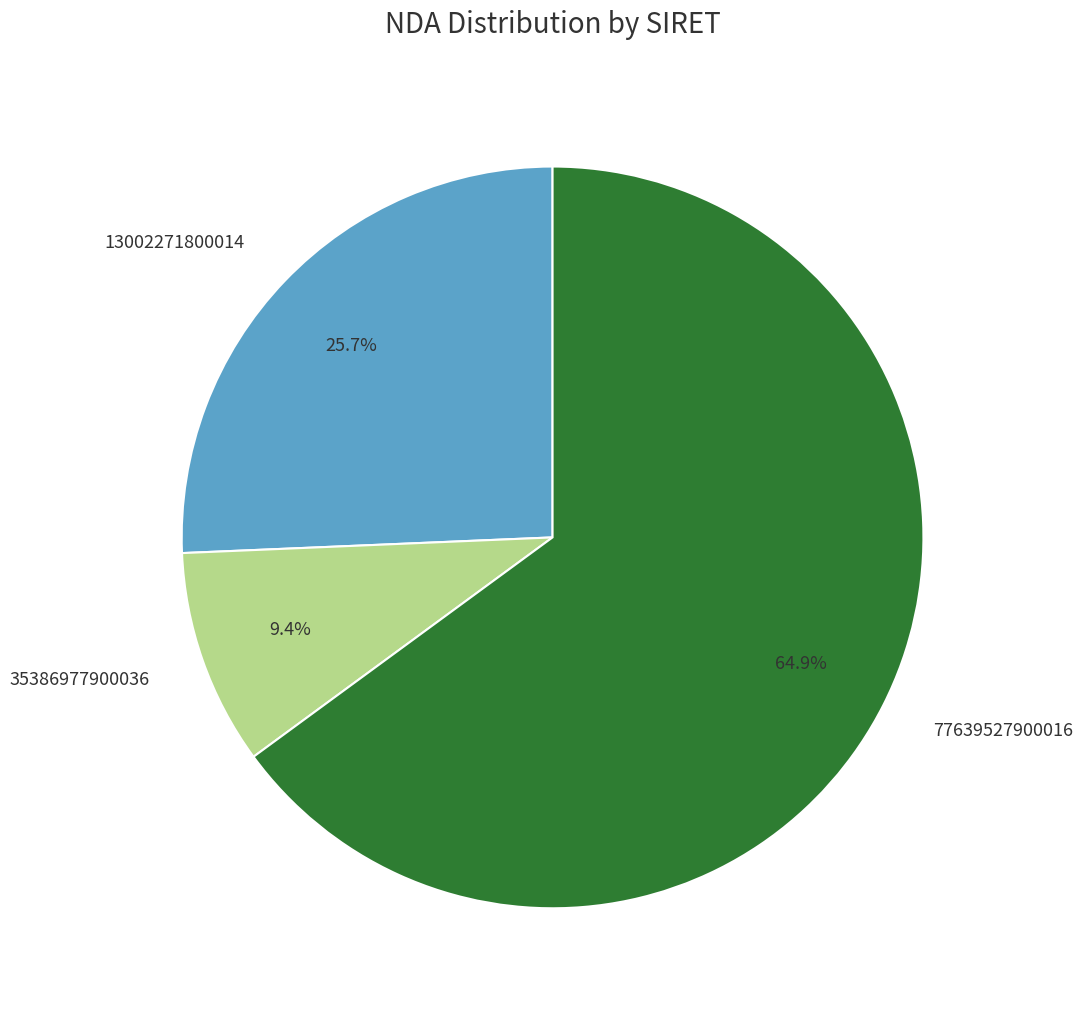

True or false: 77639527900016 accounts for 73% of the total.

False